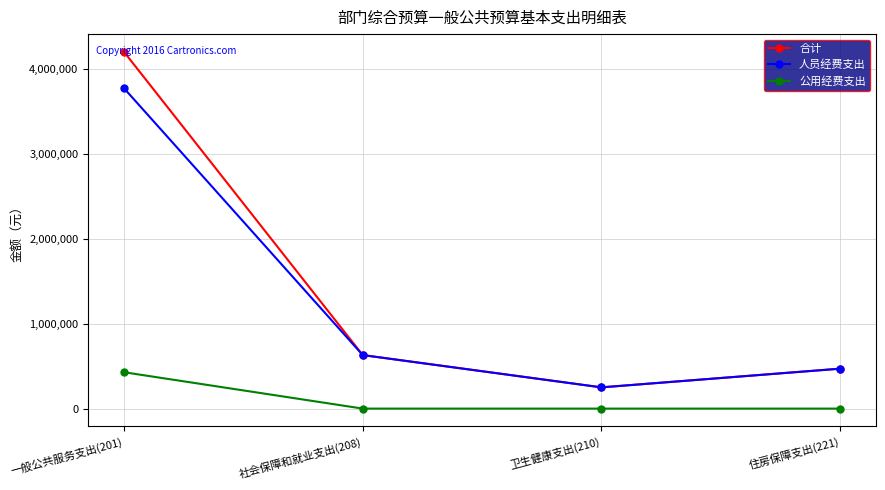

True or false: 公用经费支出 has a value of 0 at 住房保障支出(221).

True